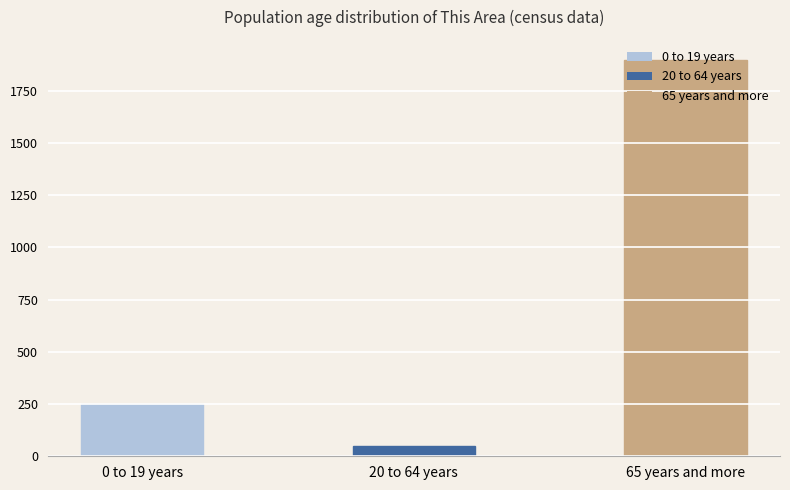

Which category has the highest value across all series?

65 years and more